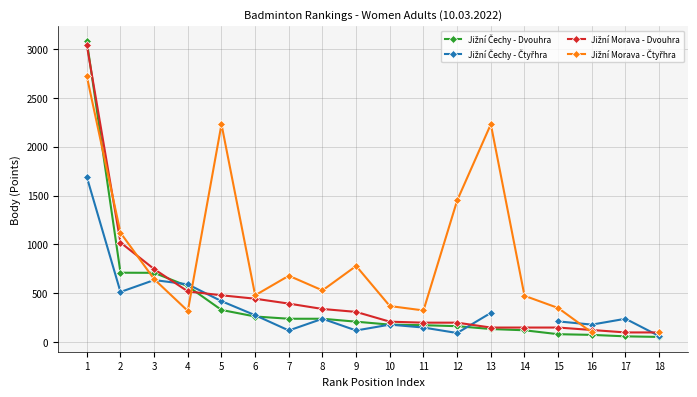

What is the spread (max minus min) of values at 3?

112.0